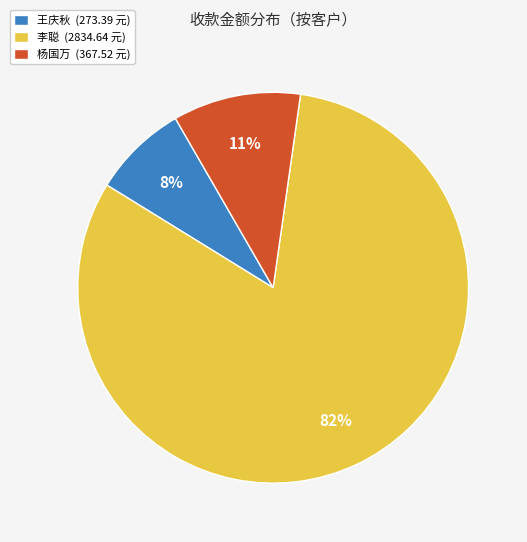

Is it true that 杨国万 (367.52 元) is 19% of the pie?

False